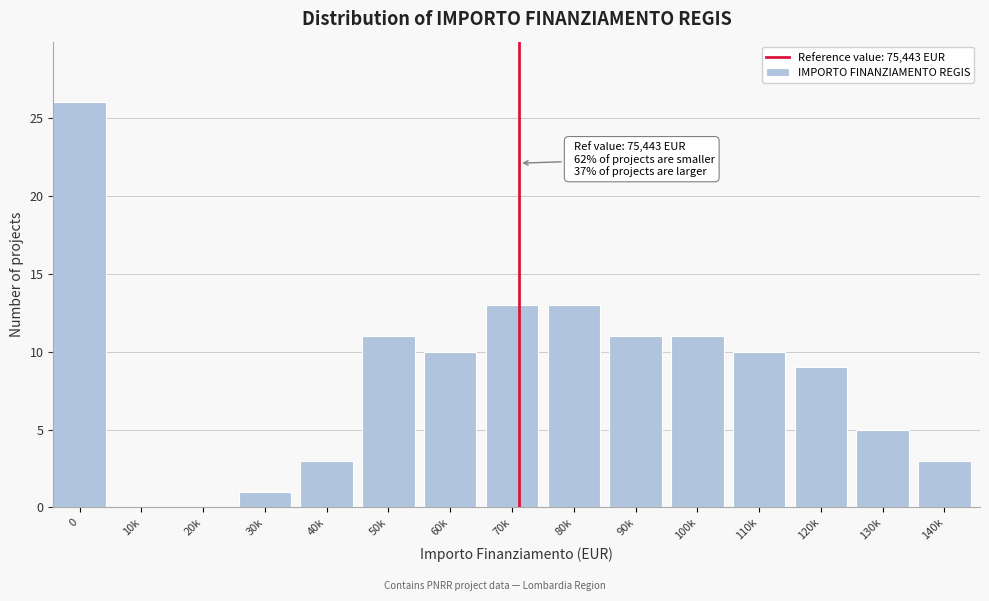

Reading right to left, what are all the values shown in this chart?

140k=3	130k=5	120k=9	110k=10	100k=11	90k=11	80k=13	70k=13	60k=10	50k=11	40k=3	30k=1	20k=0	10k=0	0=26